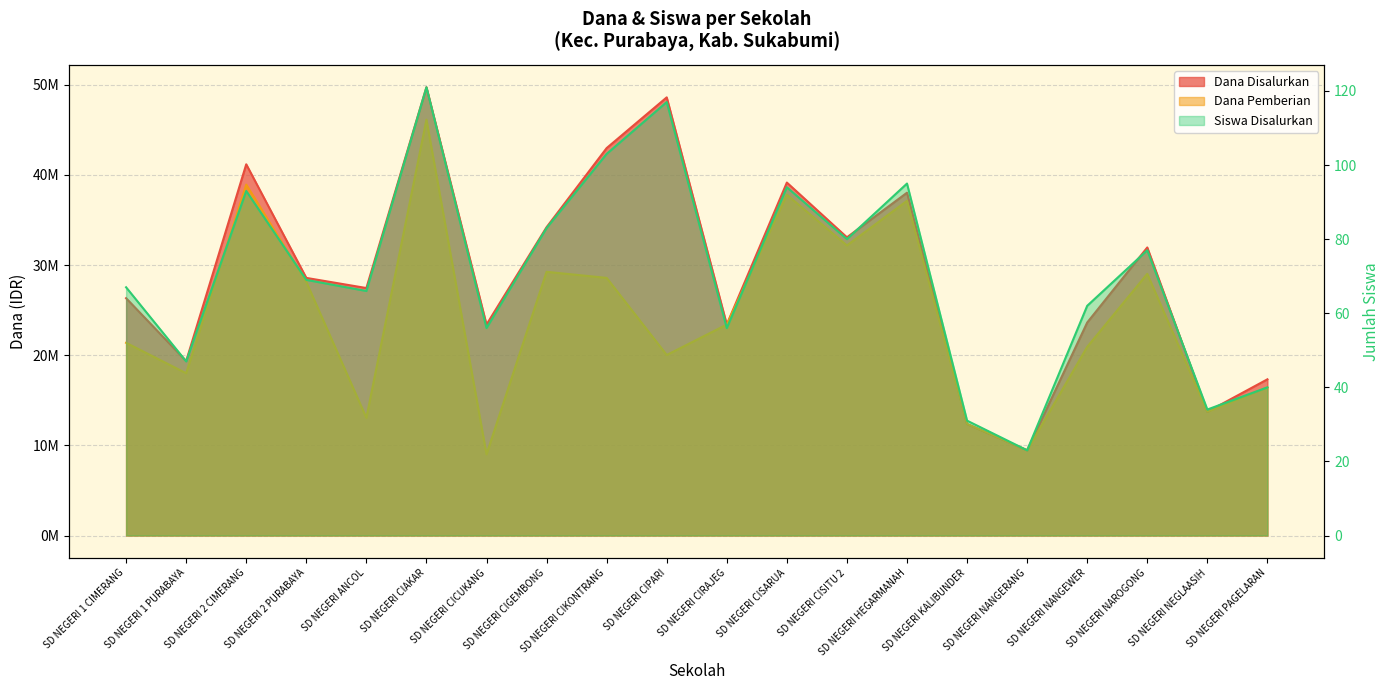

What position from the left is SD NEGERI CIAKAR?

6